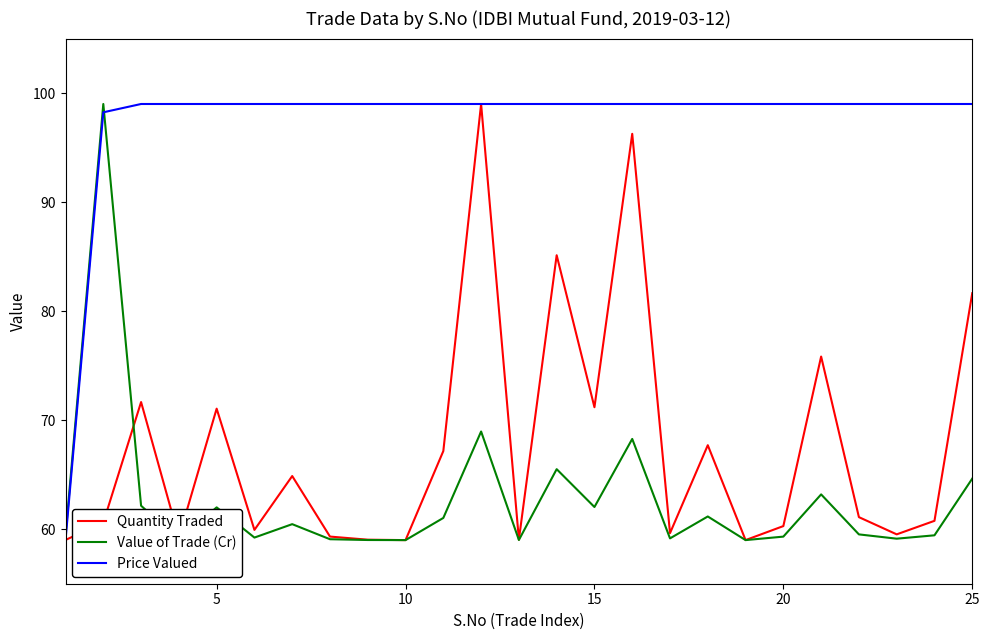

True or false: Value of Trade (Cr) has more than 0 interior local peaks.

True